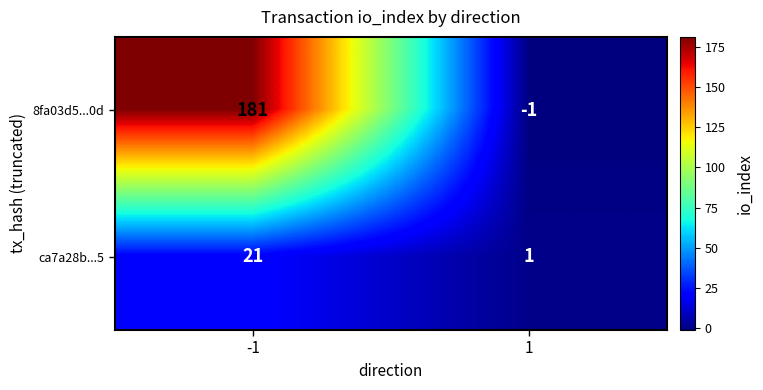

What is the sum of the ca7a28b...5 values at 1 and -1?

22